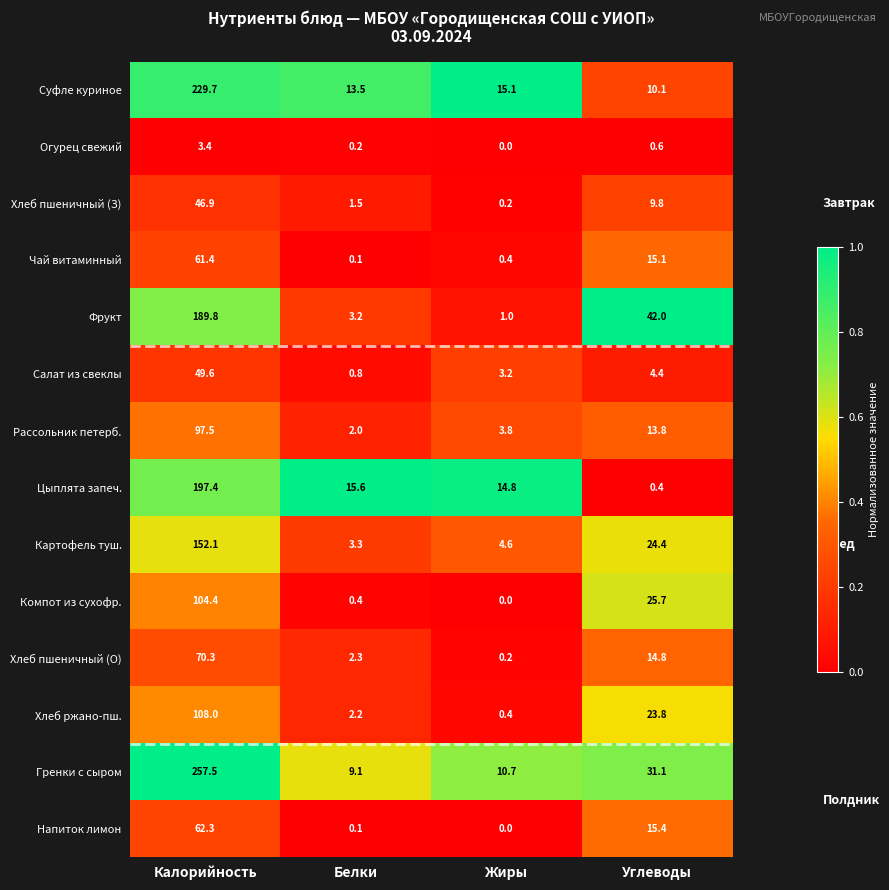

List the series in order of their peak value, highest first.

Гренки с сыром, Суфле куриное, Цыплята запеч., Фрукт, Картофель туш., Хлеб ржано-пш., Компот из сухофр., Рассольник петерб., Хлеб пшеничный (О), Напиток лимон, Чай витаминный, Салат из свеклы, Хлеб пшеничный (З), Огурец свежий